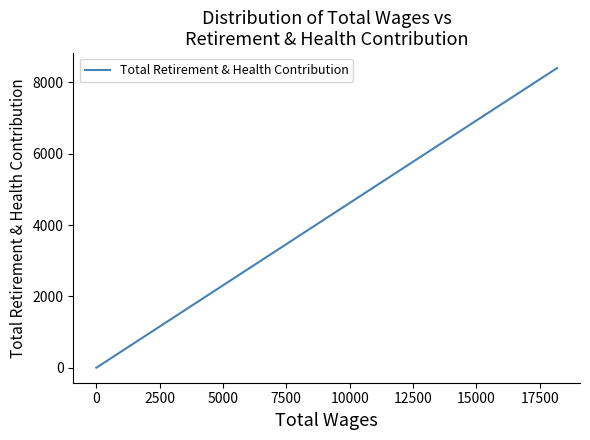

How many distinct data groups are displayed?

1